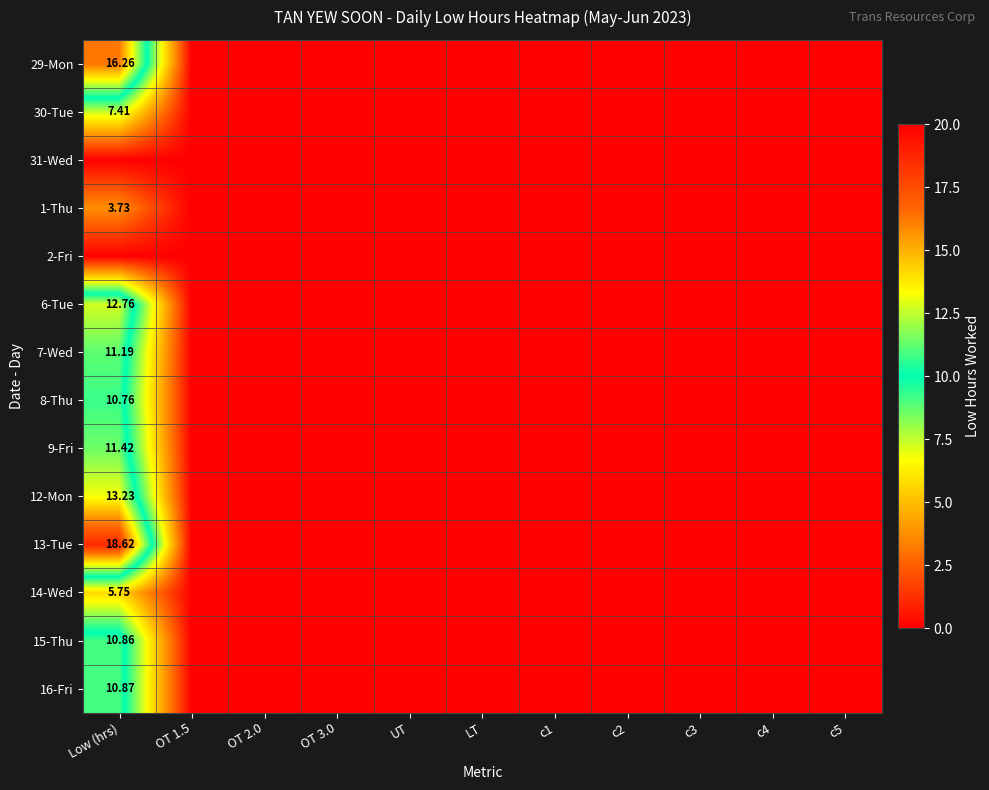

Which has a higher value, c3 or c4?

c3